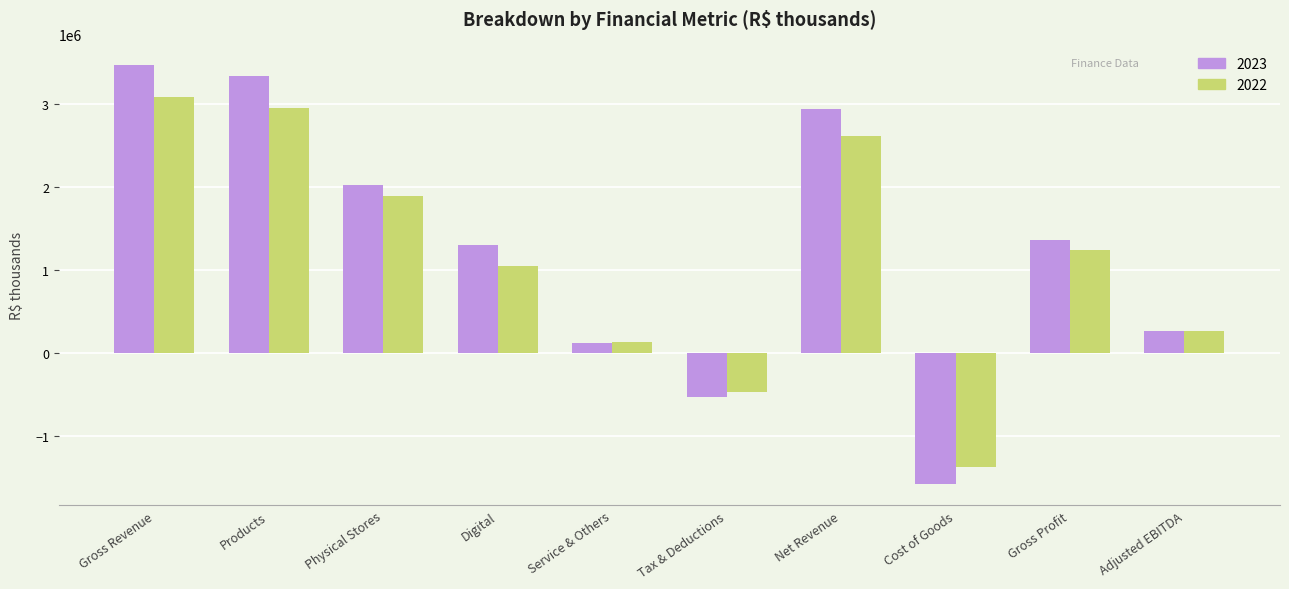

What is the difference between the 2022 values at Service & Others and Gross Profit?

1108202